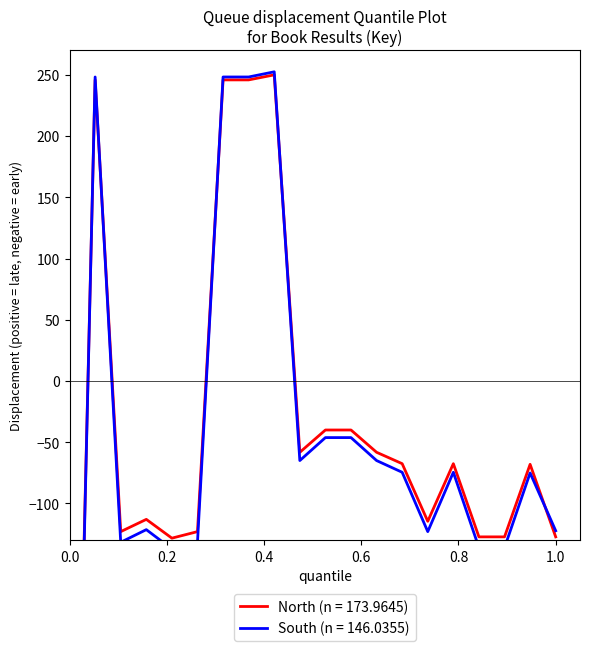

Is it true that the value at 8 is 245.9?

True